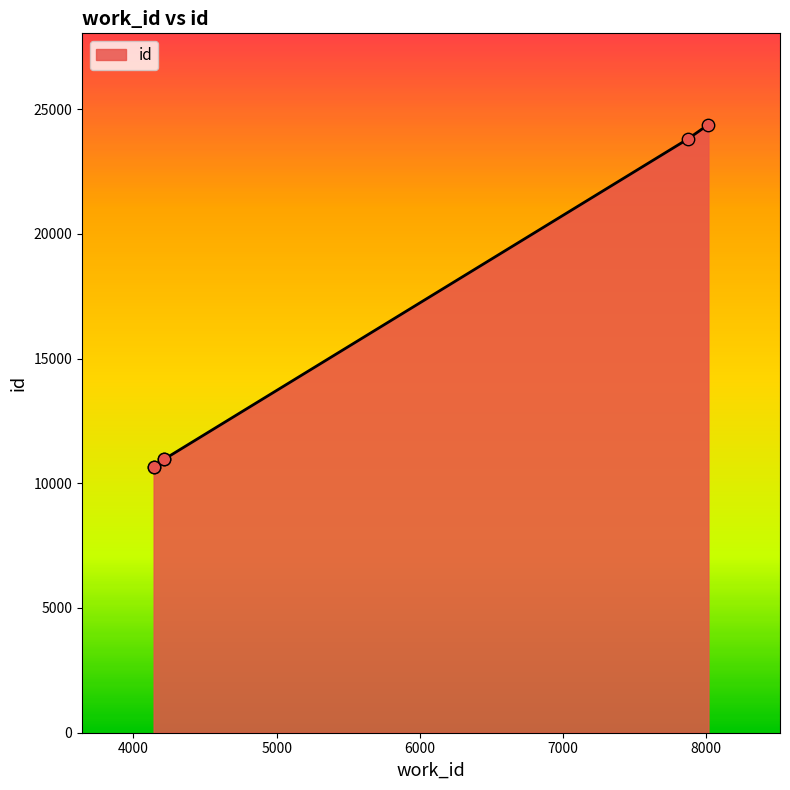

Which has a higher value, 4141 or 4214?

4214